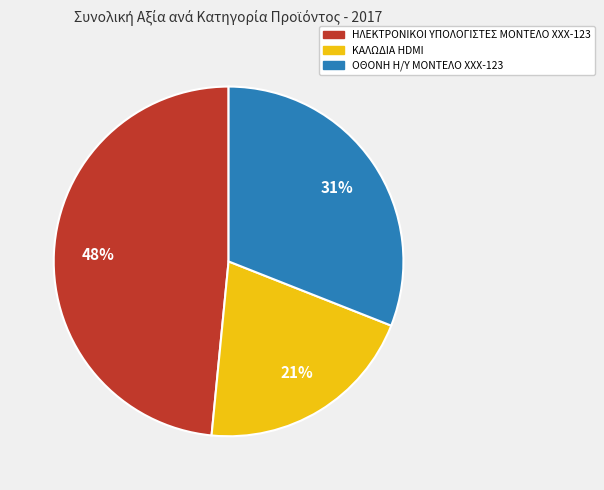

To the nearest percent, what is the combined percentage of ΚΑΛΩΔΙΑ HDMI and ΗΛΕΚΤΡΟΝΙΚΟΙ ΥΠΟΛΟΓΙΣΤΕΣ ΜΟΝΤΕΛΟ XXX-123?

69%